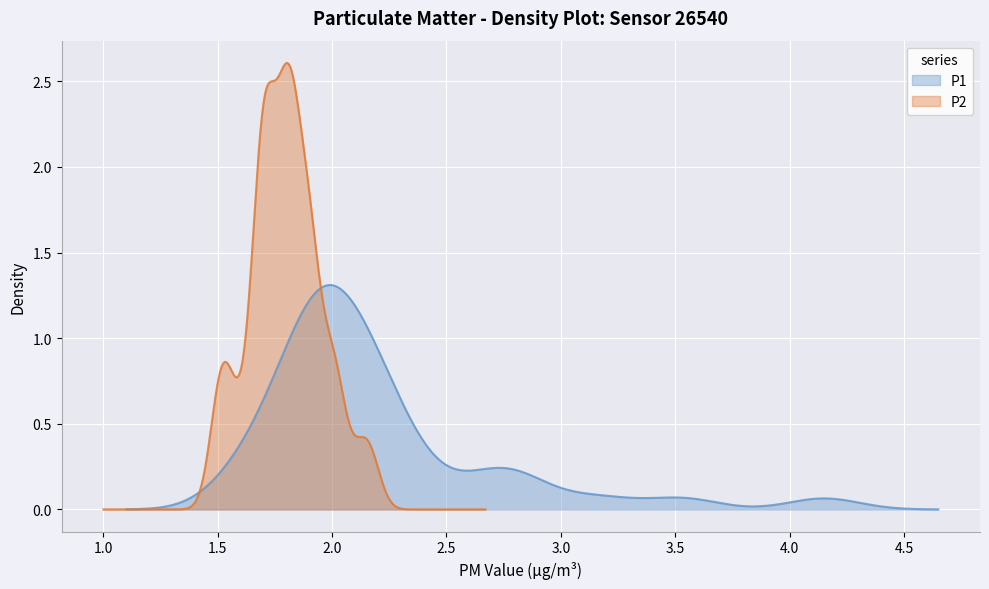

Reading left to right, transcribe all the data shown in this chart.

P1: 0=2.8	1=2.2	2=1.9	3=1.9	4=2.1	5=1.6	6=1.8	7=1.9	8=1.6	9=2.2	10=1.9	11=2.0	12=2.1	13=2.0	14=2.2	15=2.5	16=3.2	17=1.8	18=2.7	19=1.8	20=2.3	21=2.2	22=1.8	23=1.9	24=2.0	25=2.0	26=2.0	27=2.0	28=2.9	29=1.9	30=3.5	31=2.0	32=1.9	33=4.2	34=2.1	35=2.0	36=2.3	37=2.1	38=2.7	39=1.6
P2: 0=1.9	1=1.8	2=1.7	3=1.7	4=1.9	5=1.5	6=1.6	7=1.7	8=1.5	9=1.8	10=1.8	11=1.8	12=1.9	13=1.8	14=2.0	15=1.9	16=2.2	17=1.7	18=2.1	19=1.7	20=1.6	21=2.0	22=1.7	23=1.9	24=1.8	25=1.8	26=1.8	27=1.8	28=2.0	29=1.7	30=2.0	31=1.8	32=1.7	33=1.9	34=1.9	35=1.9	36=1.9	37=1.7	38=1.6	39=1.5